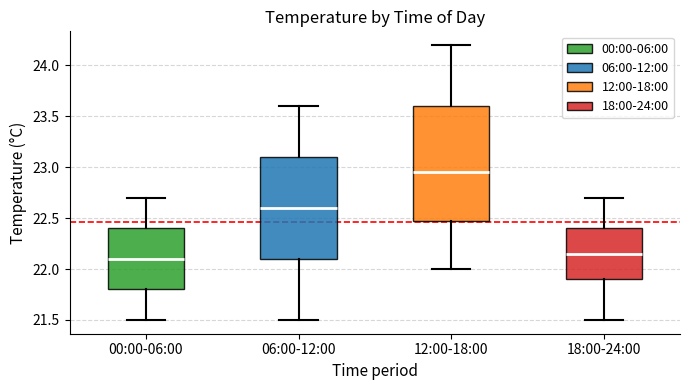

Reading left to right, read every box against the y-axis: the position of its median line, the range the box covers, and the ends of its whiskers. The values are not printed on the chart, so give them approximately, as read against the axis.

00:00-06:00: median 22.10, box 21.80 to 22.40, whiskers 21.50 to 22.70
06:00-12:00: median 22.60, box 22.10 to 23.10, whiskers 21.50 to 23.60
12:00-18:00: median 22.95, box 22.50 to 23.60, whiskers 22.00 to 24.20
18:00-24:00: median 22.15, box 21.90 to 22.40, whiskers 21.50 to 22.70